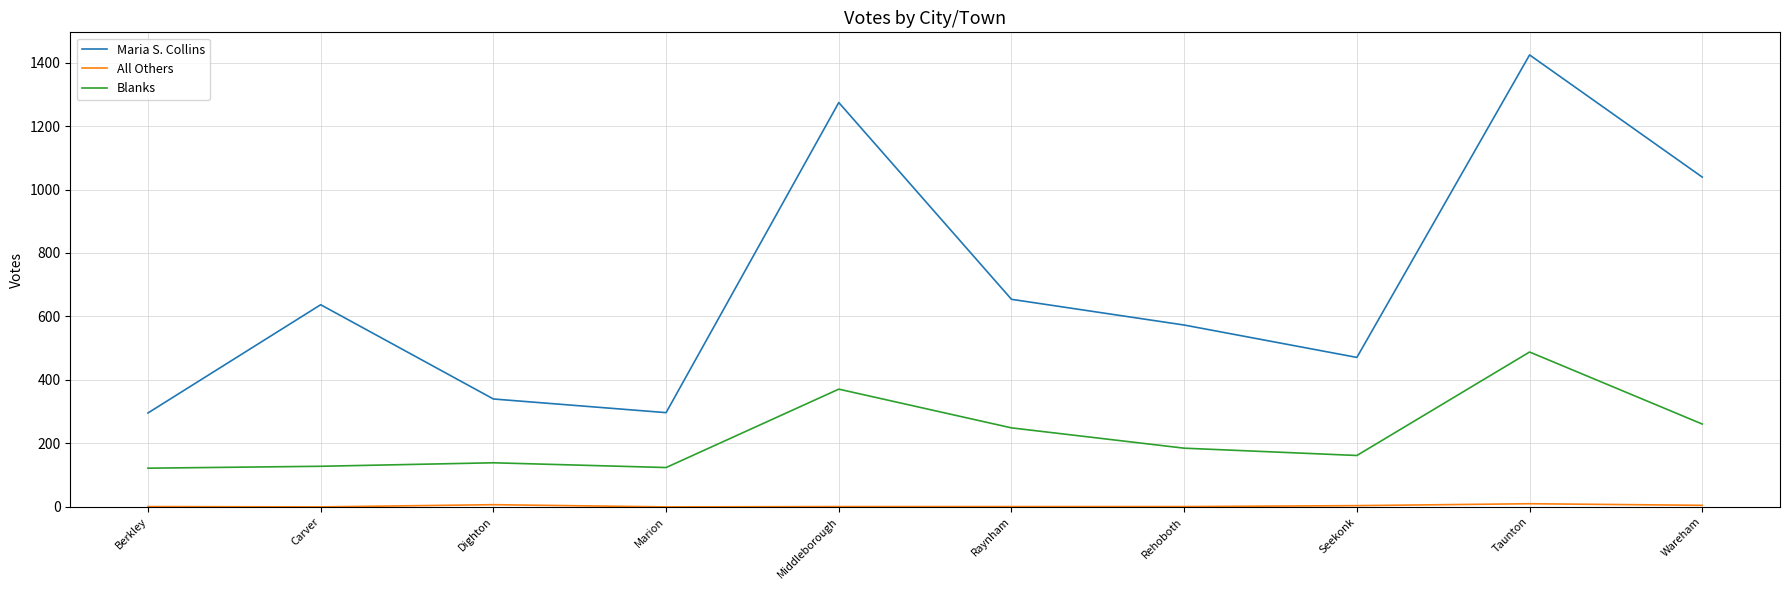

Which series has the largest total across all categories?

Maria S. Collins